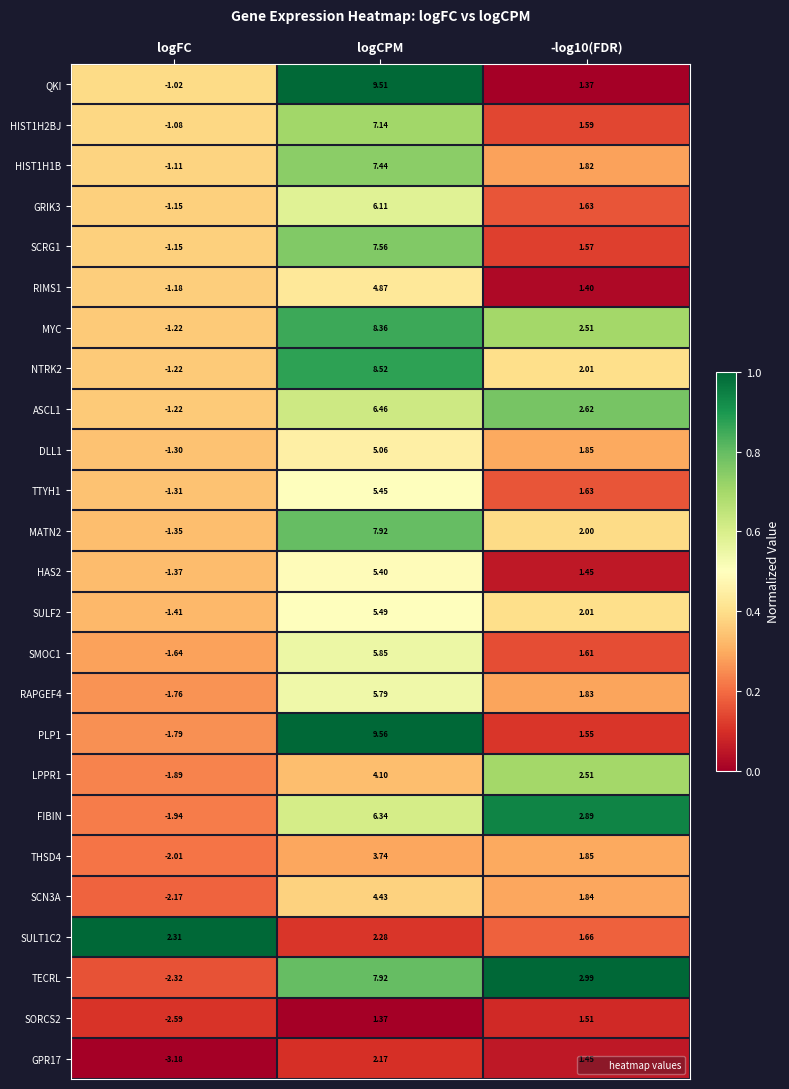

At which label does RIMS1 first exceed 1?

logCPM